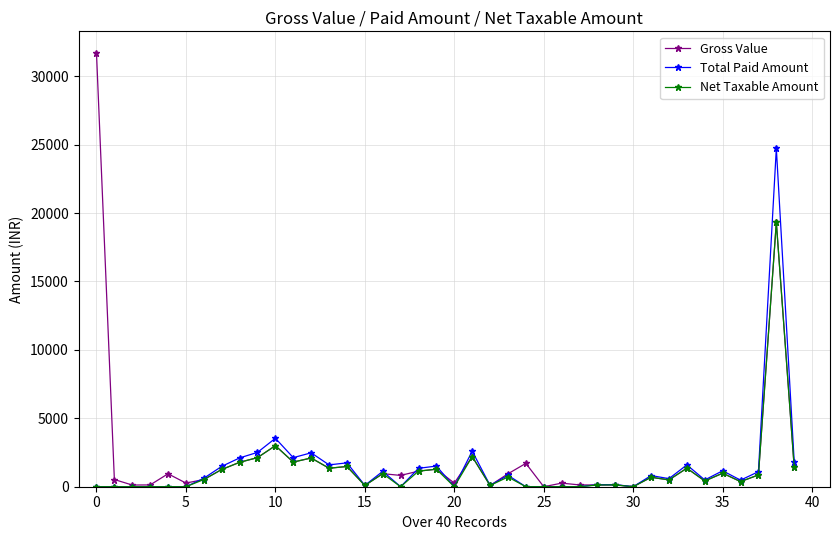

What is the highest value of the Total Paid Amount series?

24725.0